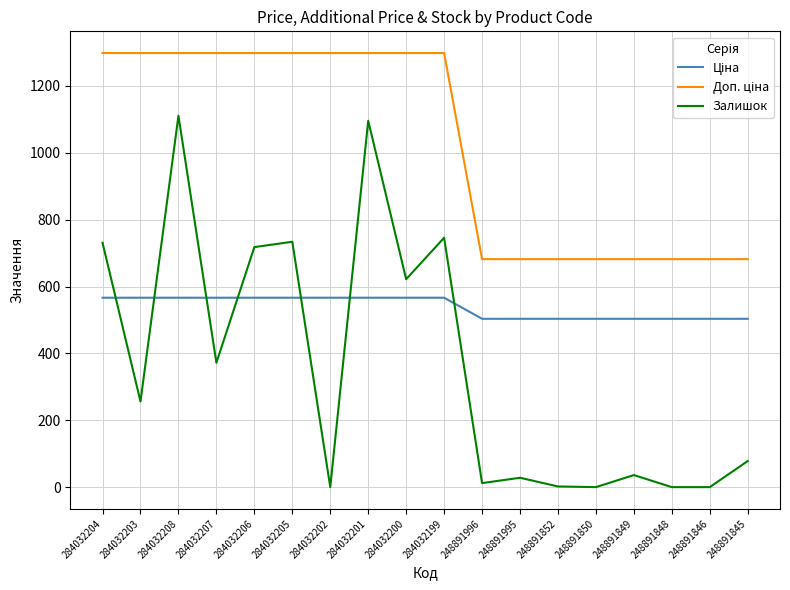

What is the total value across all series at 284032207?

2237.1